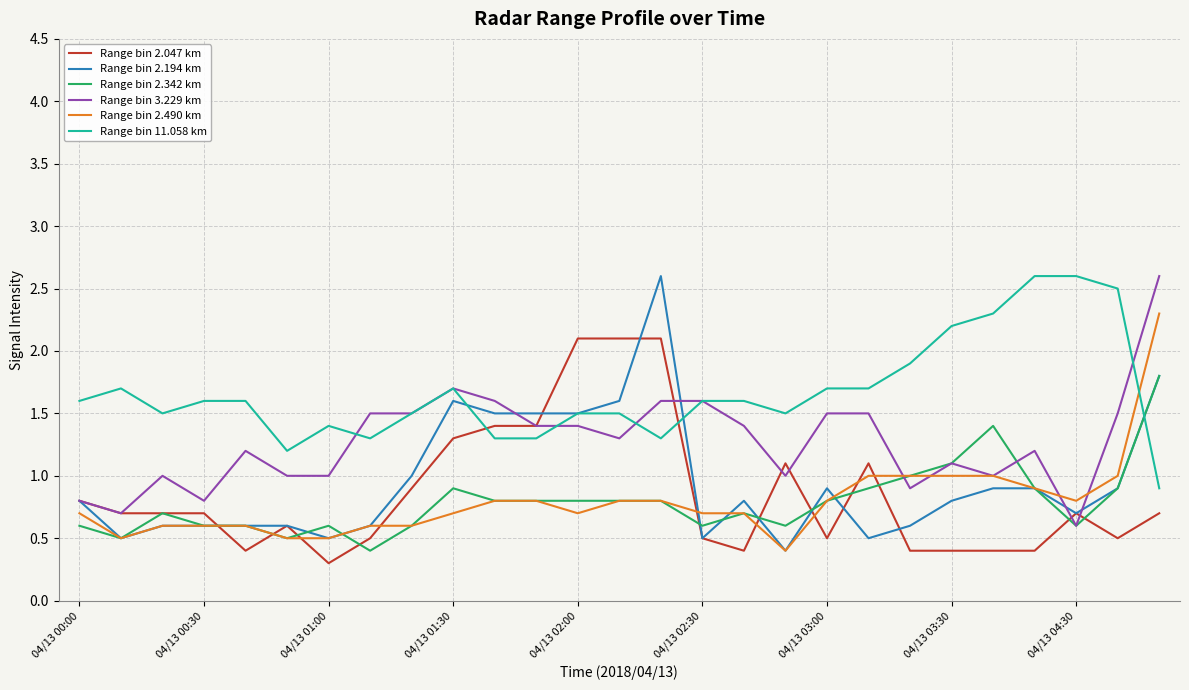

Which series has the largest range (max minus min)?

Range bin 2.194 km